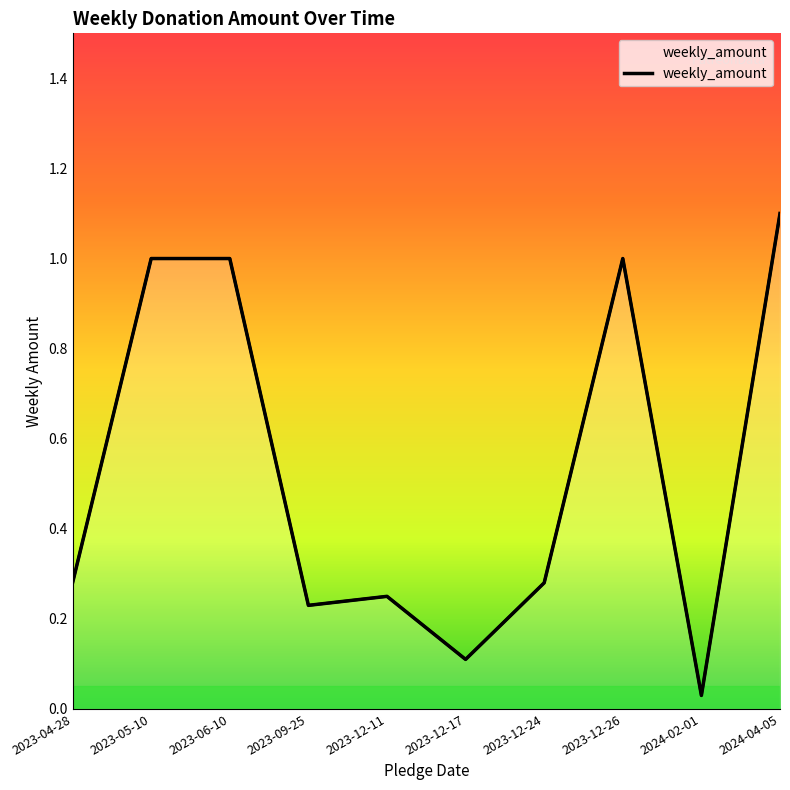

What is the sum of the values at 2023-12-17 and 2023-06-10?

1.1